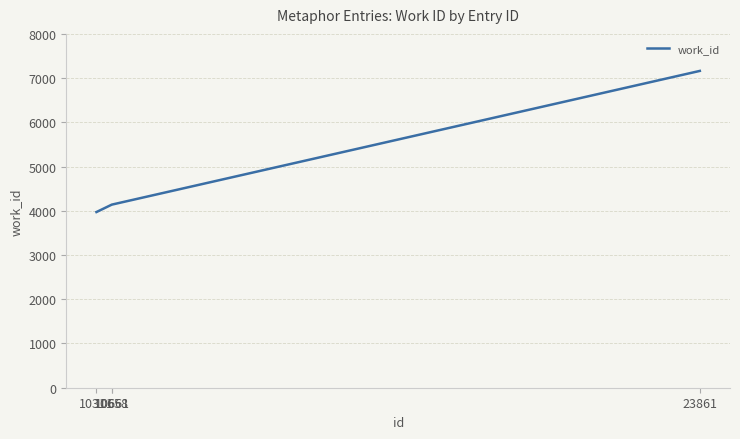

What is the difference between the maximum and second lowest values?

3022